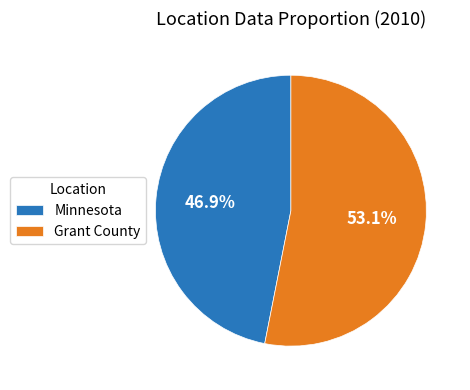

Rank the categories by value from lowest to highest.

Minnesota, Grant County